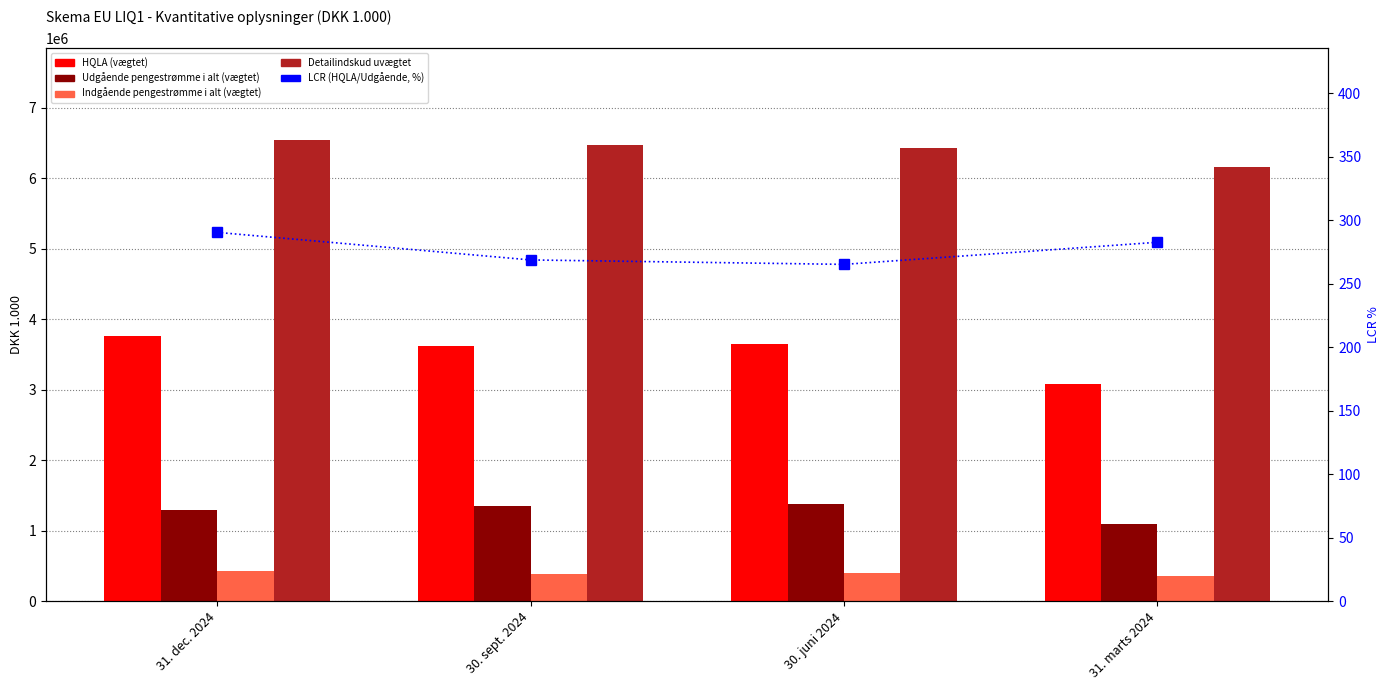

How many data points in LCR (HQLA/Udgående, %) are above 282?

2